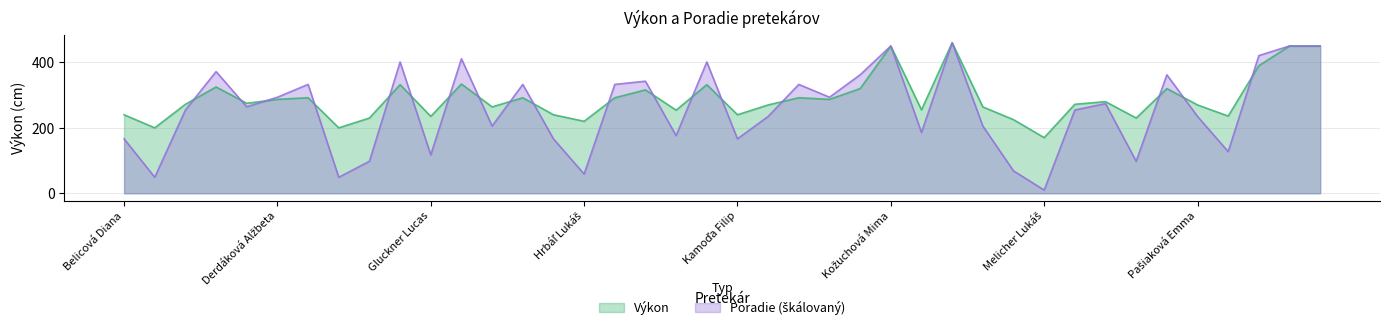

Is it true that Poradie equals 254.5 at Meriačová Viktória Stella?

True